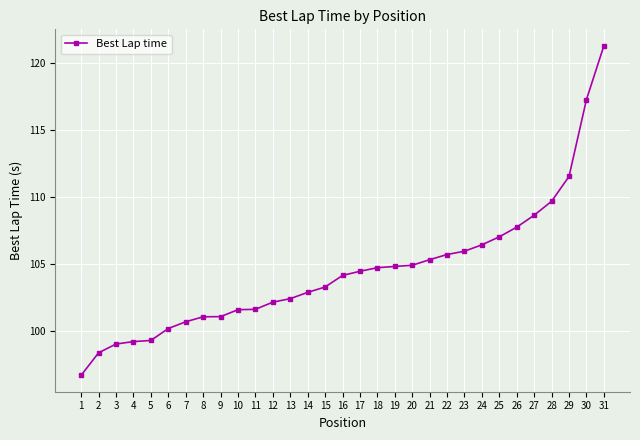

How many values exceed 104?

16